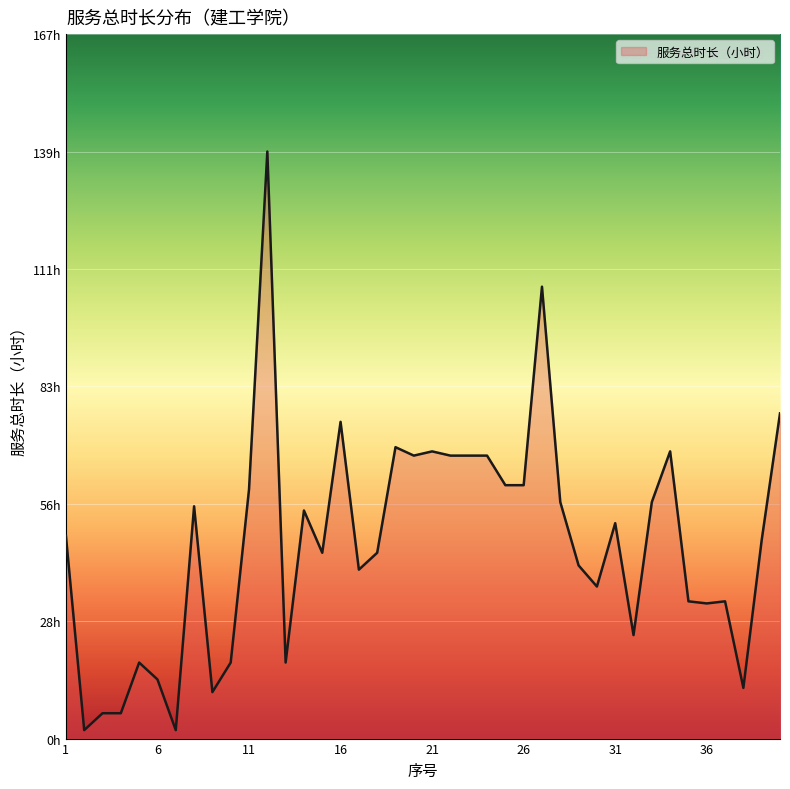

List the labels in order of value, smallest first.

2, 7, 3, 4, 9, 38, 6, 5, 10, 13, 32, 36, 35, 37, 30, 17, 29, 15, 18, 39, 1, 31, 14, 8, 28, 33, 11, 25, 26, 20, 22, 23, 24, 21, 34, 19, 16, 40, 27, 12